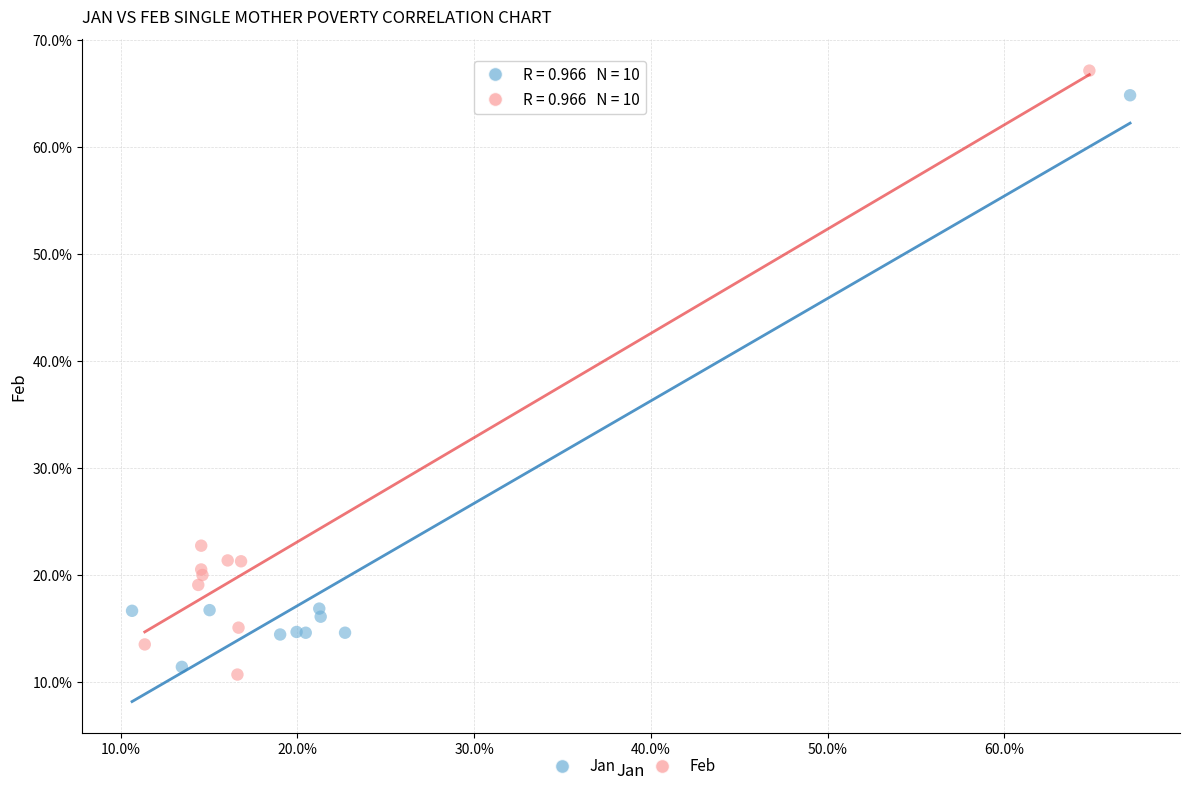

What are all the series names shown in the legend?

Jan, Feb